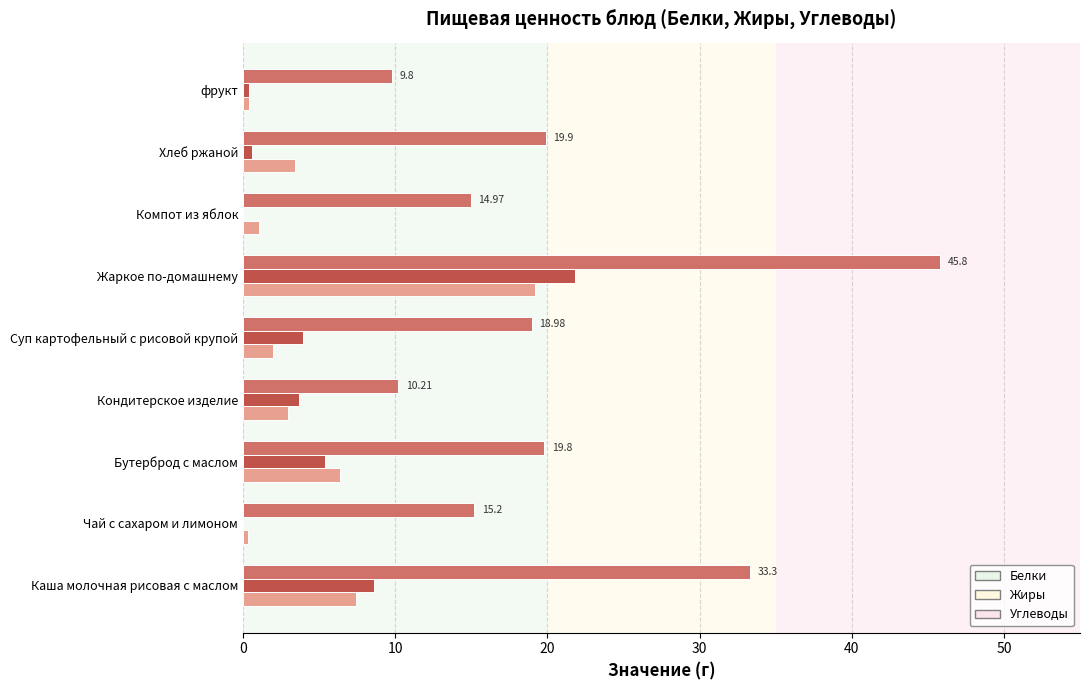

Is the value of Углеводы at Чай с сахаром и лимоном greater than the value of Жиры at Чай с сахаром и лимоном?

Yes